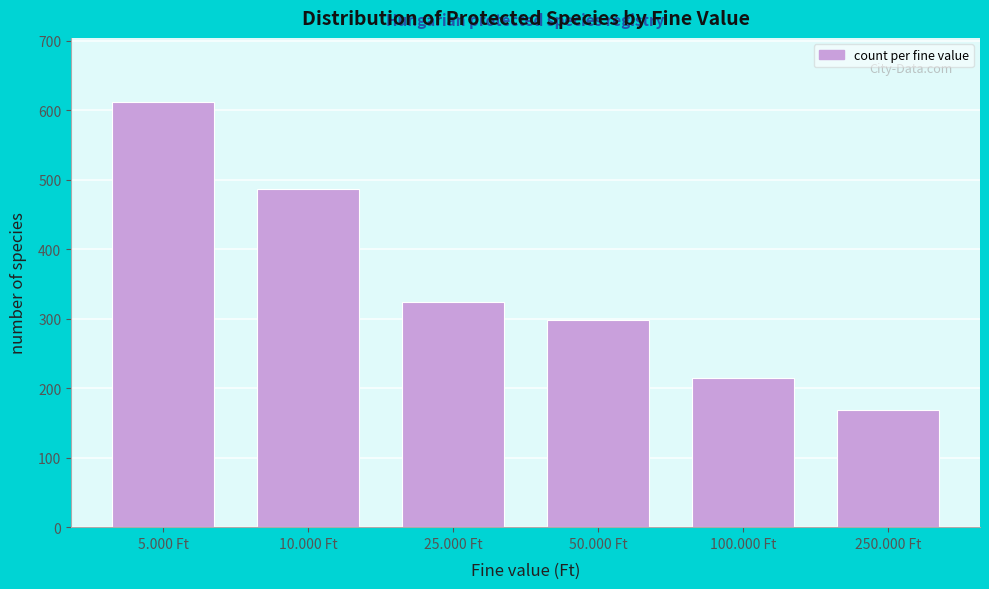

Reading left to right, list all the values displayed in this chart.

612	487	324	298	215	169